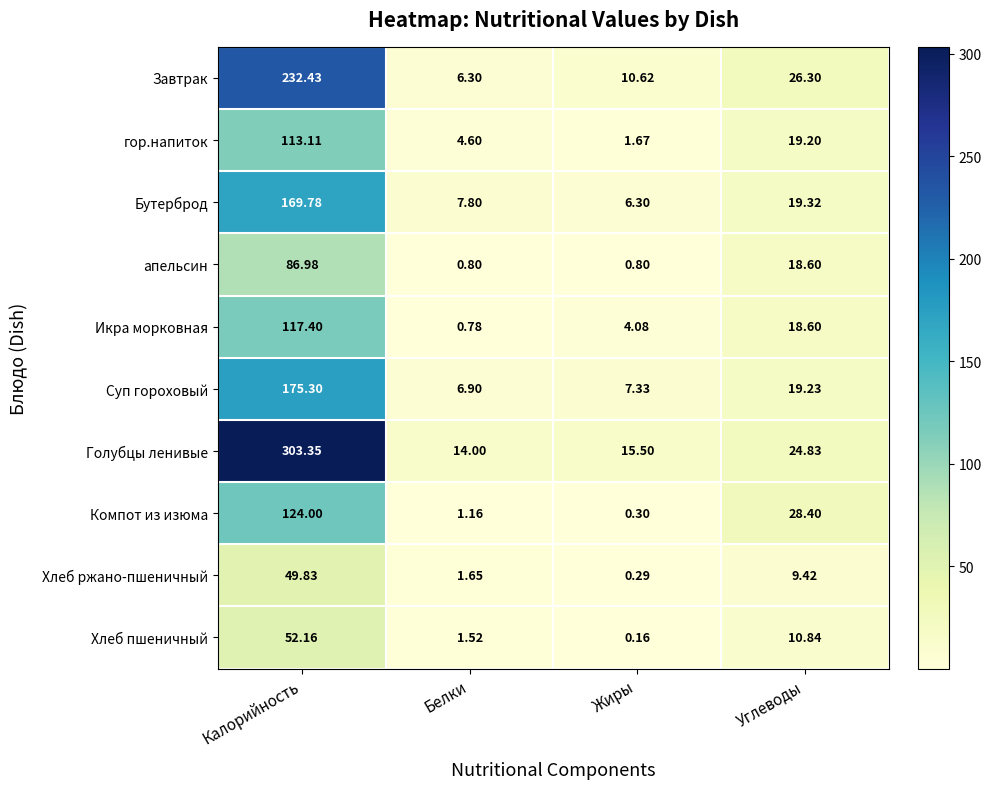

Which series changed the most between Калорийность and Белки?

Голубцы ленивые